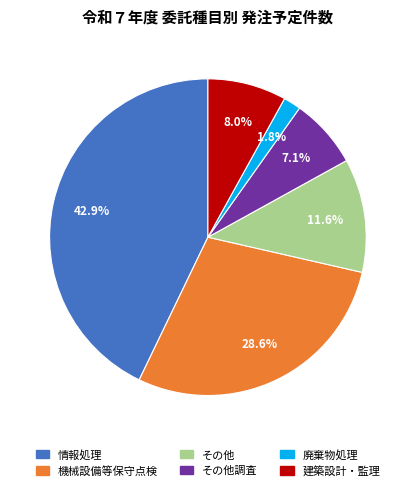

How many segments does this pie chart have?

6